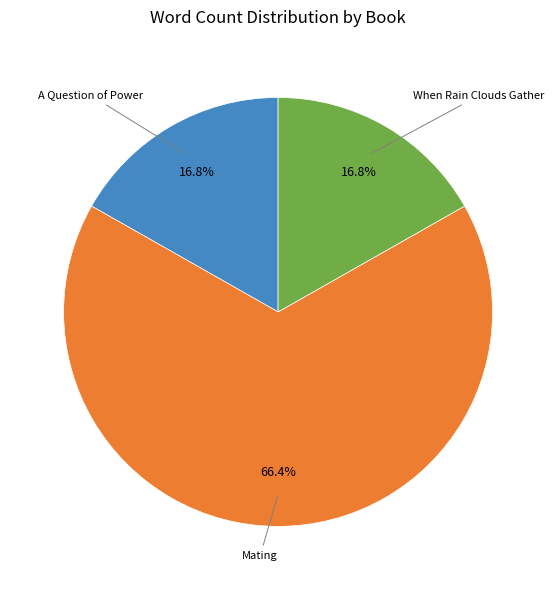

Does any single category account for the majority?

Yes